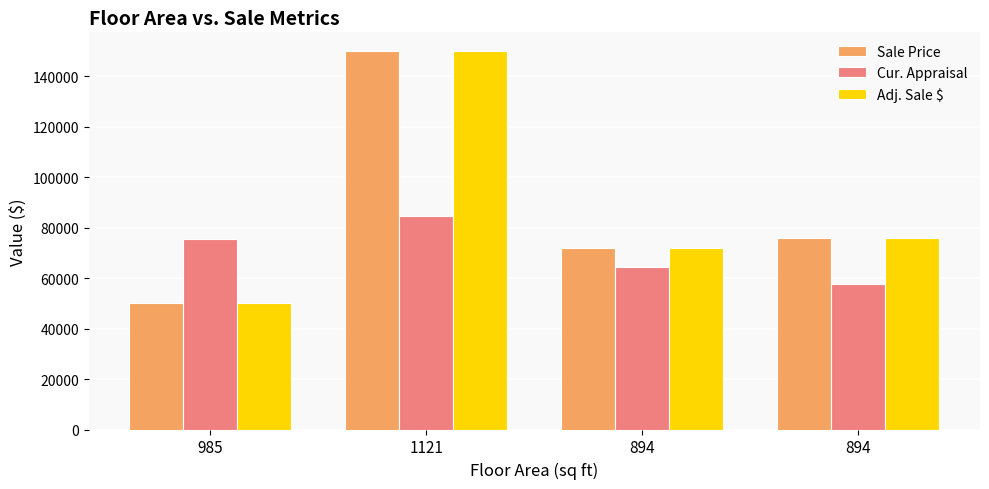

What is the total value across all series at 1121?

384511